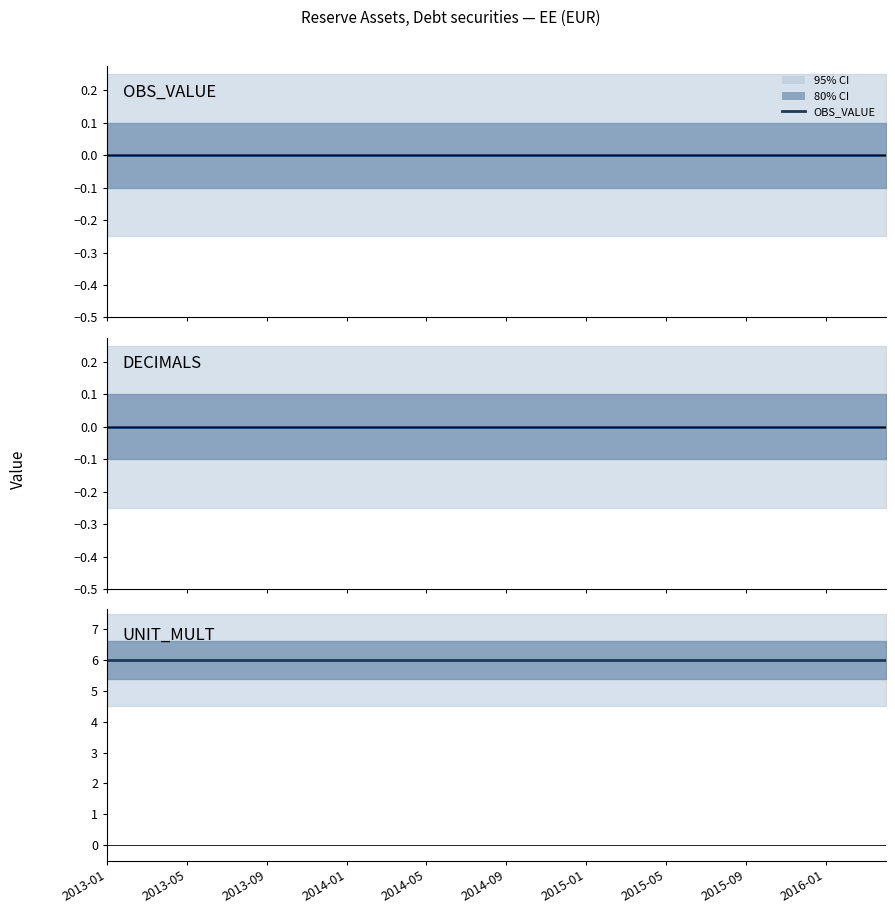

Which has a higher value, 2014-01 or 2016-01?

2014-01